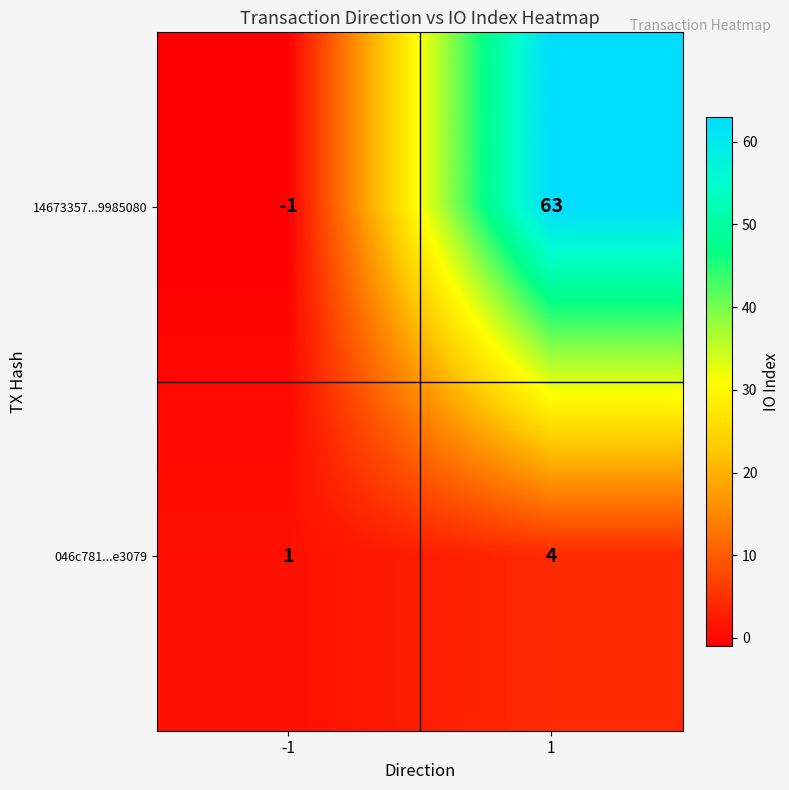

The 14673357...9985080 series shows 63 at 1. True or false?

True